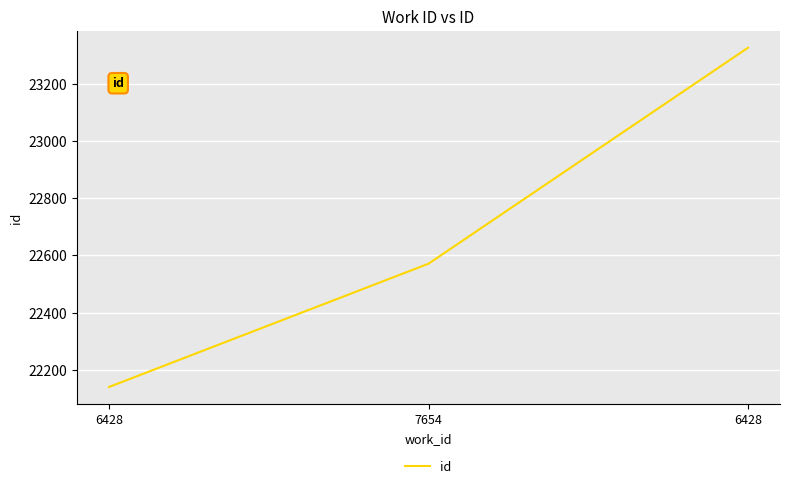

Is this an area chart (filled region under the line)?

No